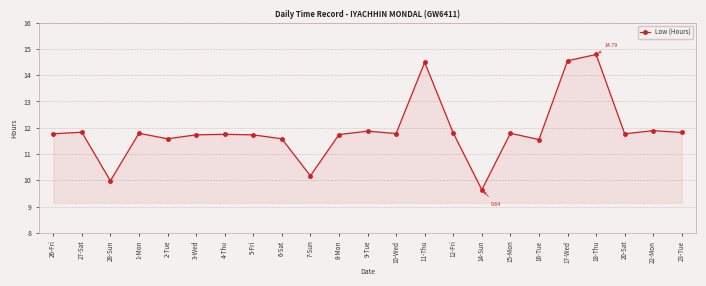

True or false: there are more than 2 points higher than both neighbors.

True